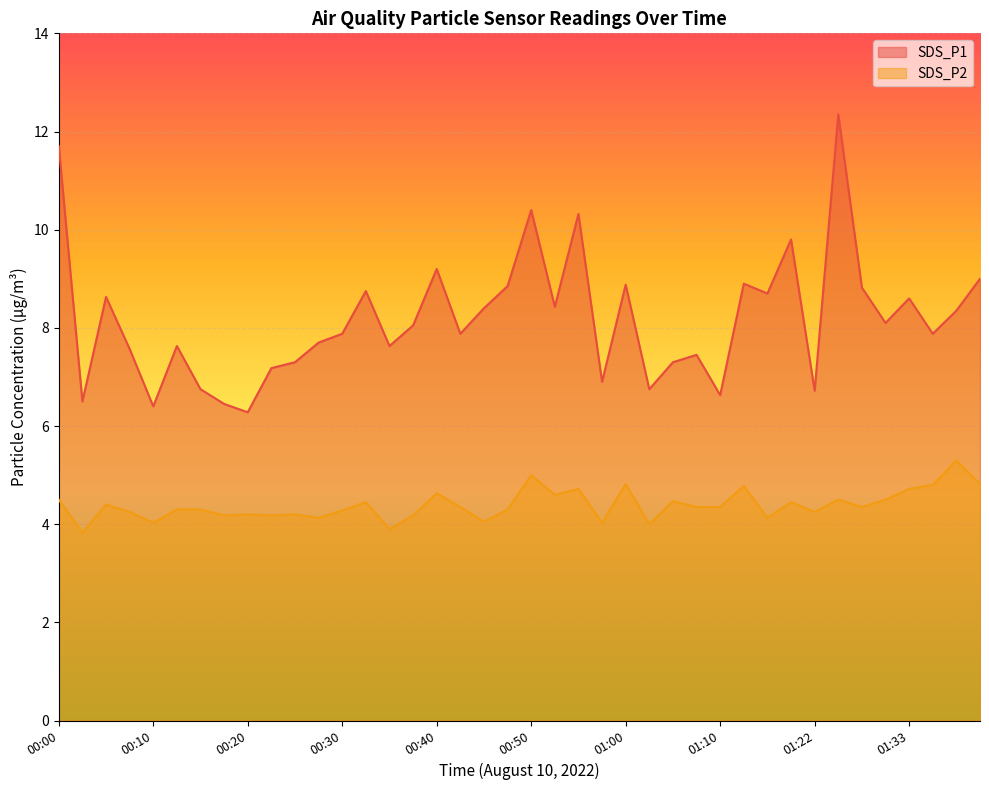

Count the number of categories in the chart.

40